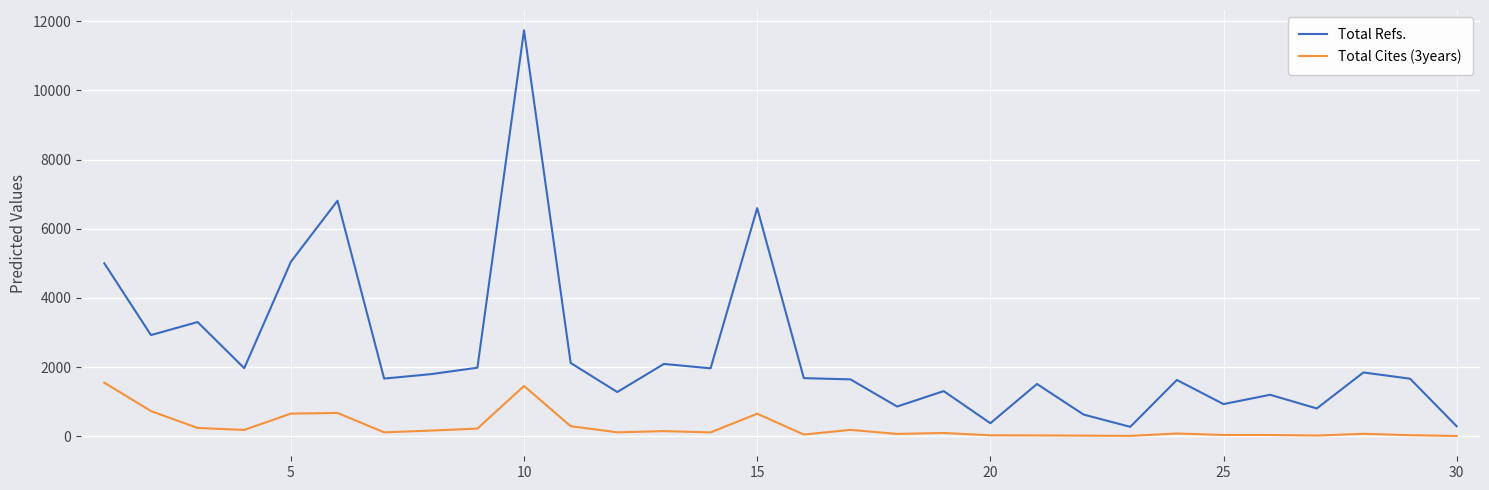

True or false: Total Refs. has more than 1 points higher than both neighbors.

True